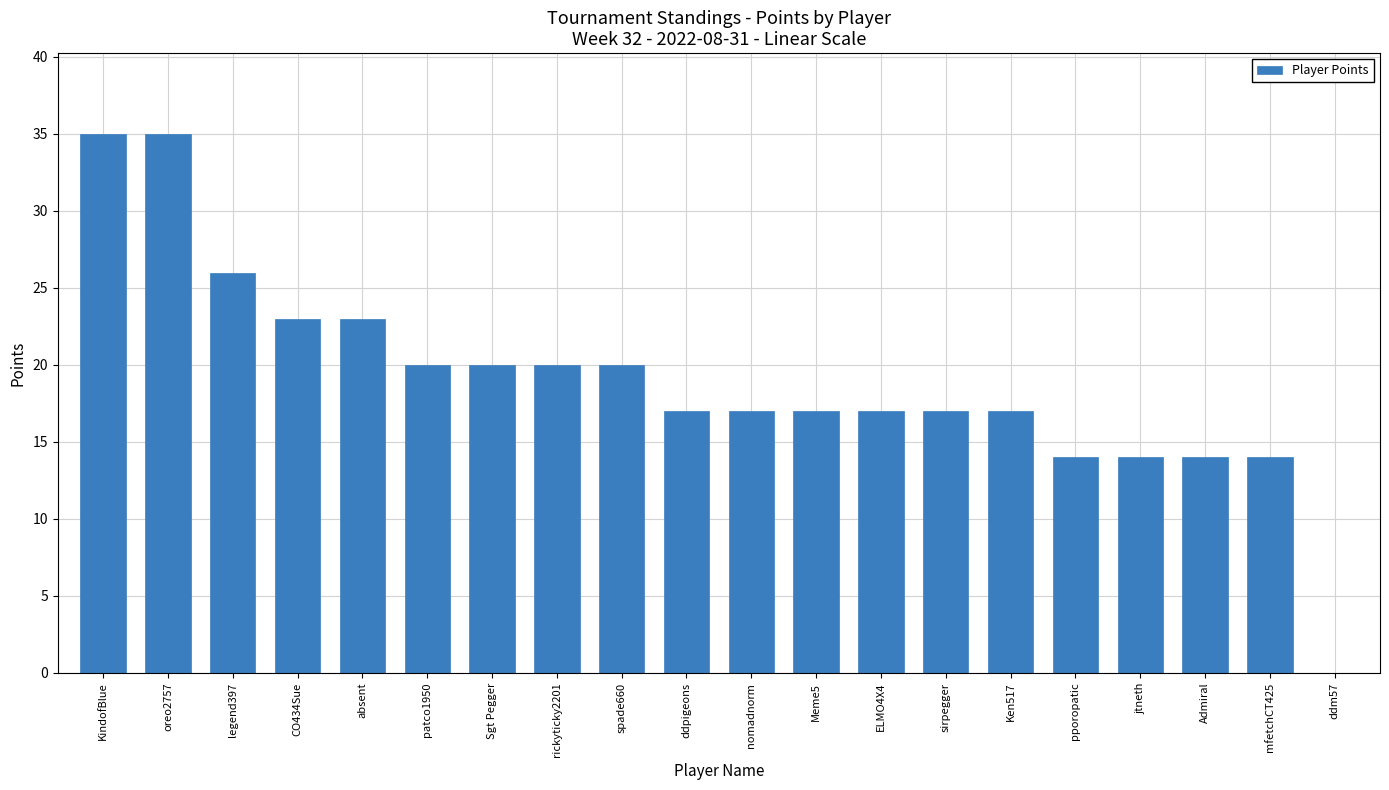

Approximately how many times larger is the value at rickyticky2201 compared to ddpigeons?

1.2